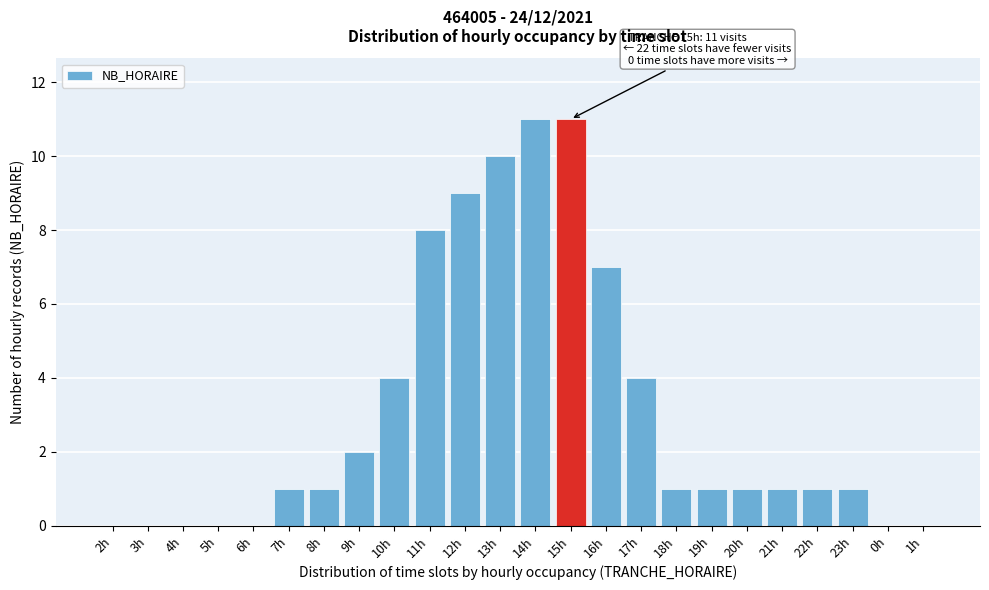

Reading right to left, what are all the values shown in this chart?

1h=0	0h=0	23h=1	22h=1	21h=1	20h=1	19h=1	18h=1	17h=4	16h=7	15h=11	14h=11	13h=10	12h=9	11h=8	10h=4	9h=2	8h=1	7h=1	6h=0	5h=0	4h=0	3h=0	2h=0